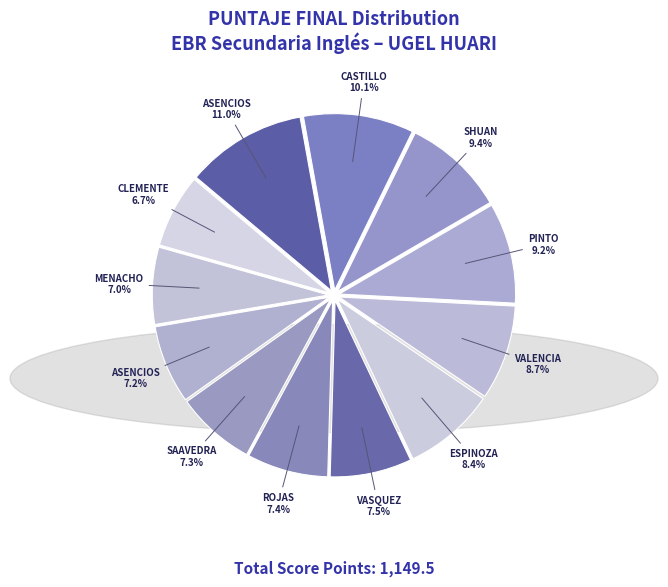

Count the number of slices in the pie.

12